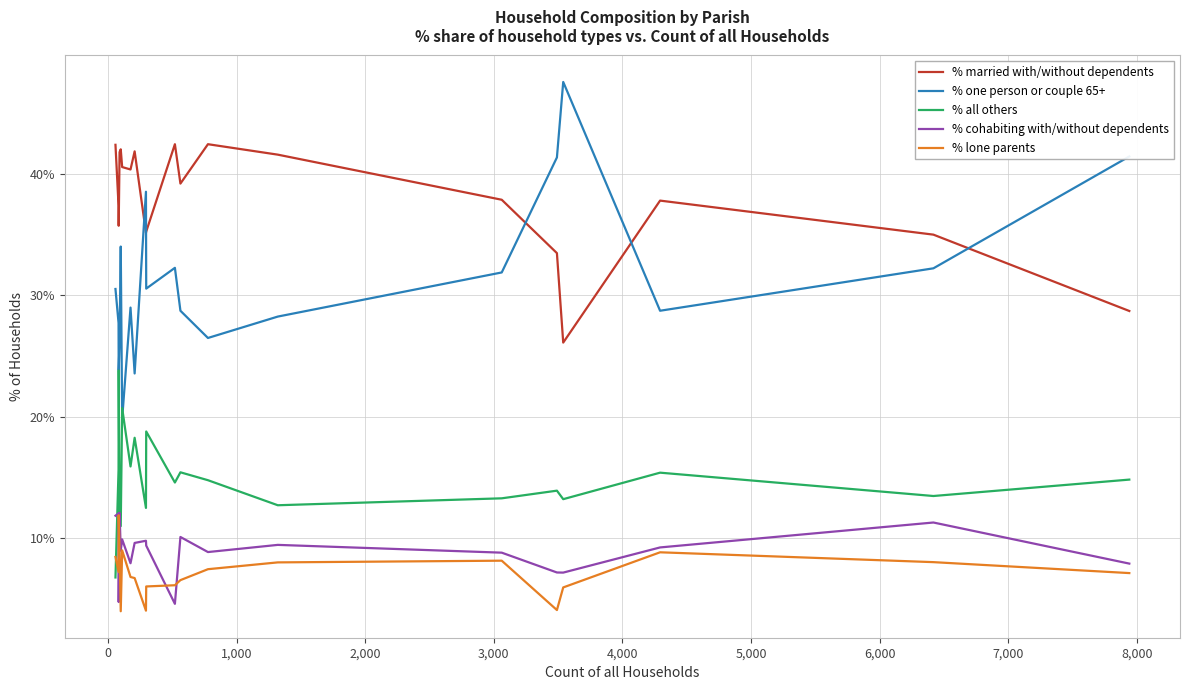

What is the highest value of the % lone parents series?

11.9